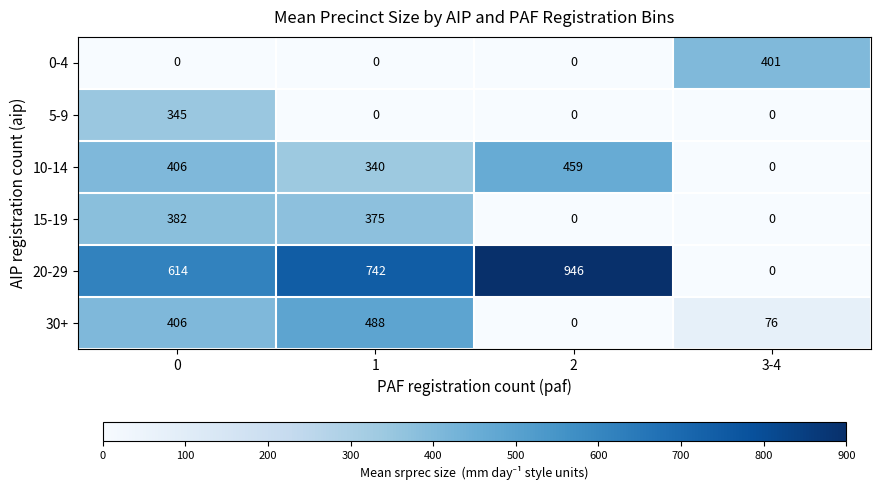

The 30+ series shows 488 at 1. True or false?

True